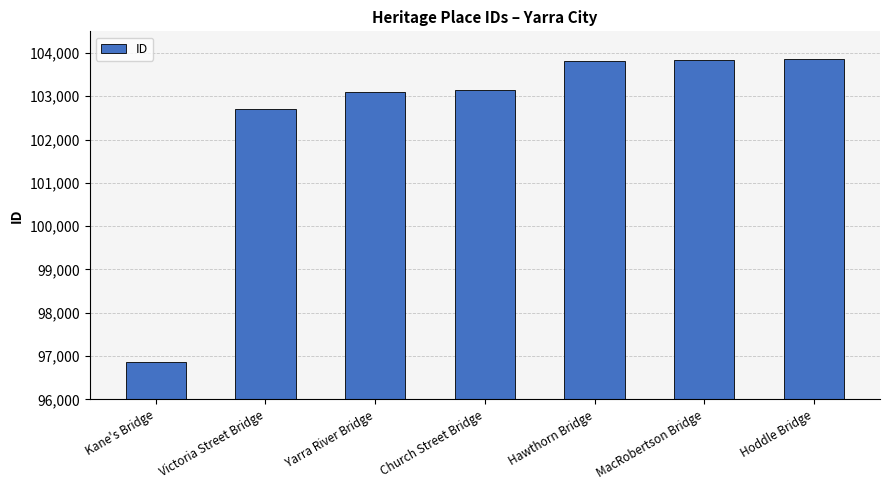

What is the change in value from Victoria Street Bridge to Hoddle Bridge?

+1144